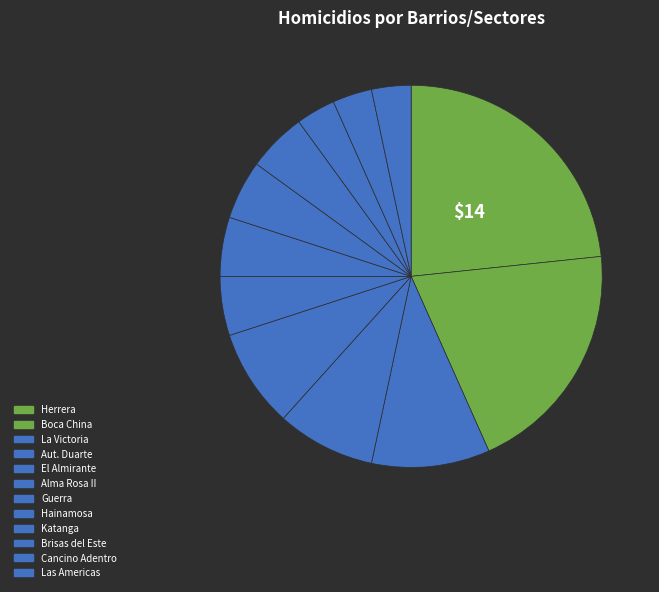

Is it true that El Almirante is 17% of the pie?

False